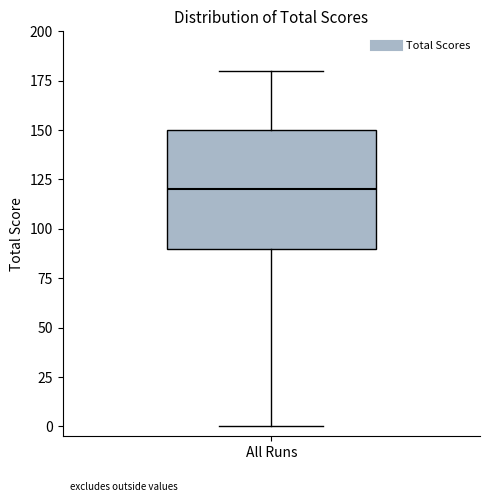

Read this box plot against the y-axis: the position of the median line, the range covered by the box, and the ends of both whiskers. The values are not printed on the chart, so give them approximately, as read against the axis.

median 120, box 90 to 150, whiskers 0 to 180